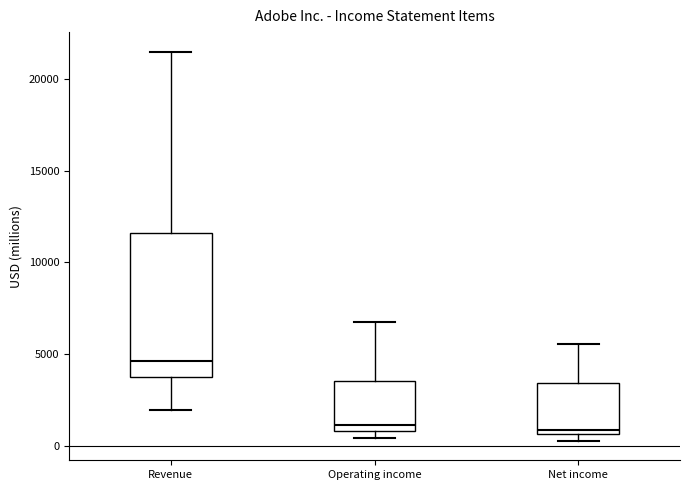

Where does the median line of the box for Revenue sit on the y-axis? The values are not printed on the chart, so give them approximately, as read against the axis.

4500